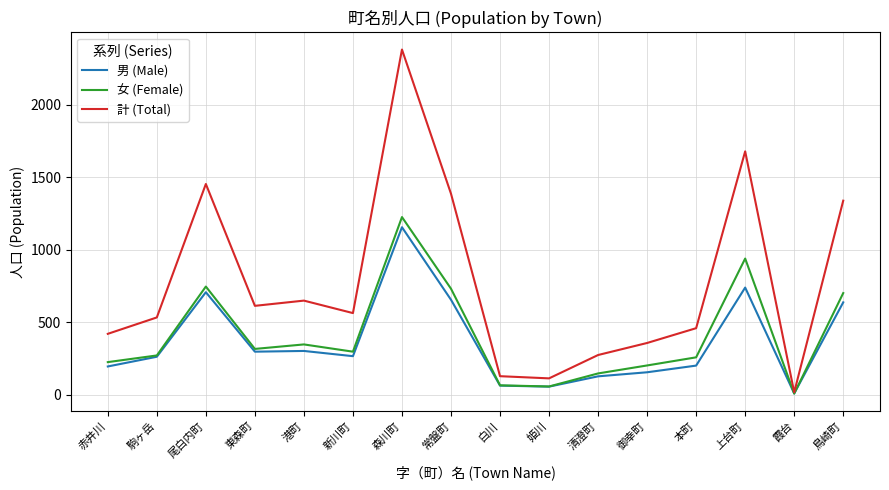

How many lines are shown in the chart?

3